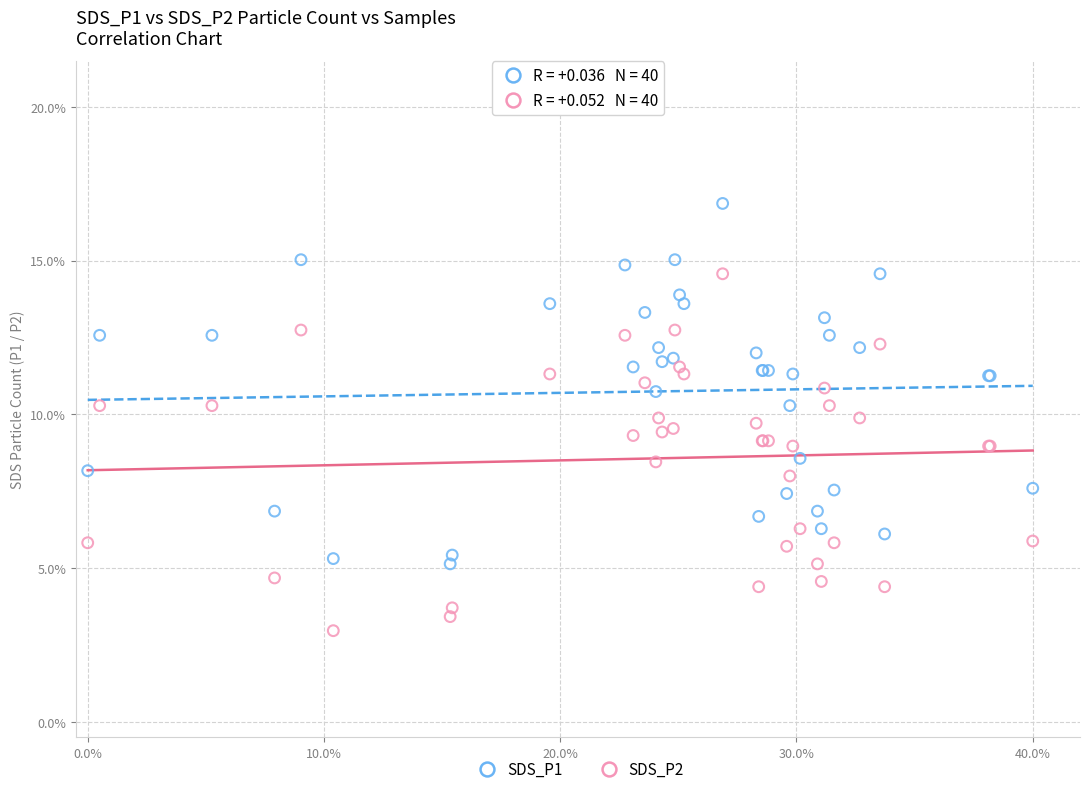

Which series contains the highest Y value?

SDS_P1